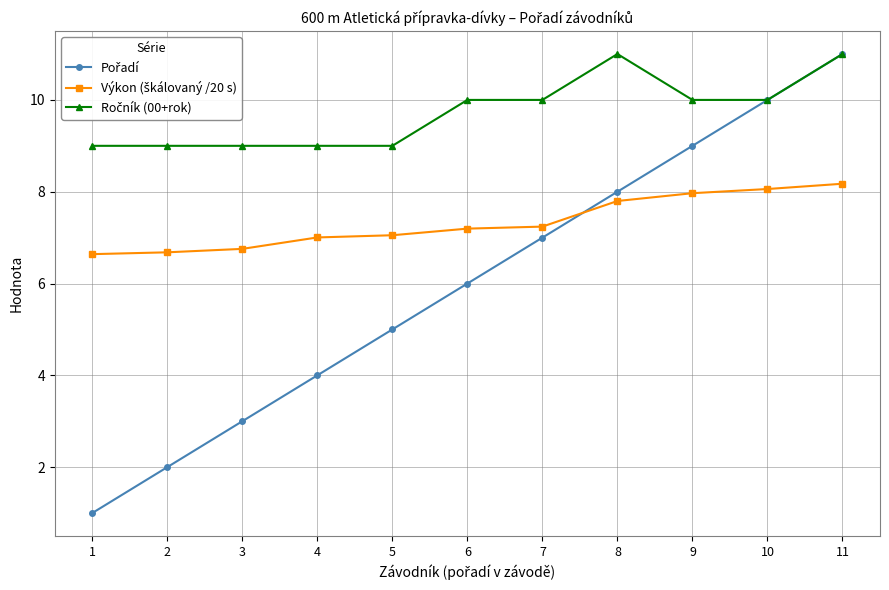

What is the difference between the highest and lowest values at 5?

4.0